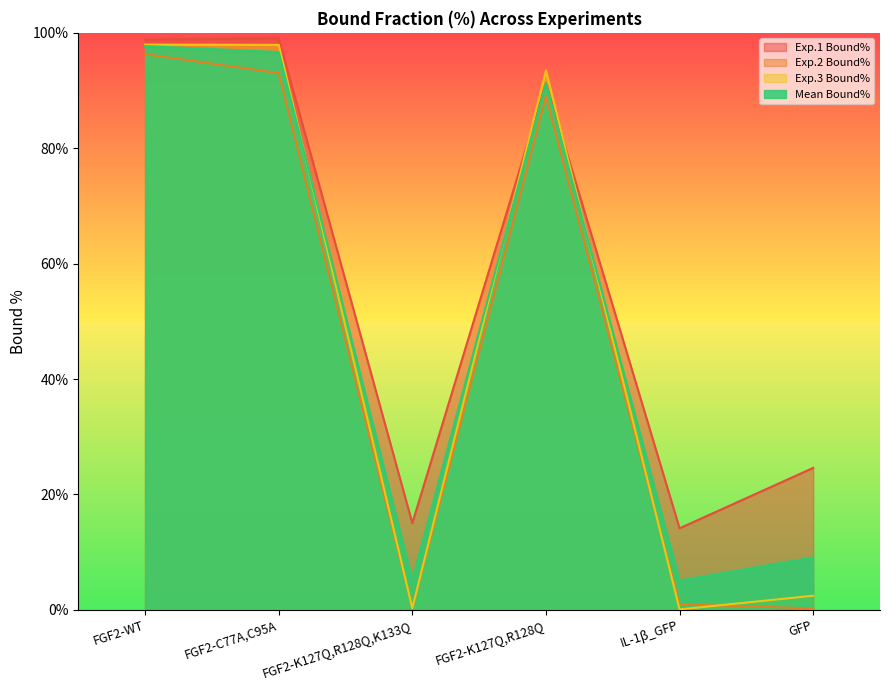

Does the chart have visible grid lines?

No